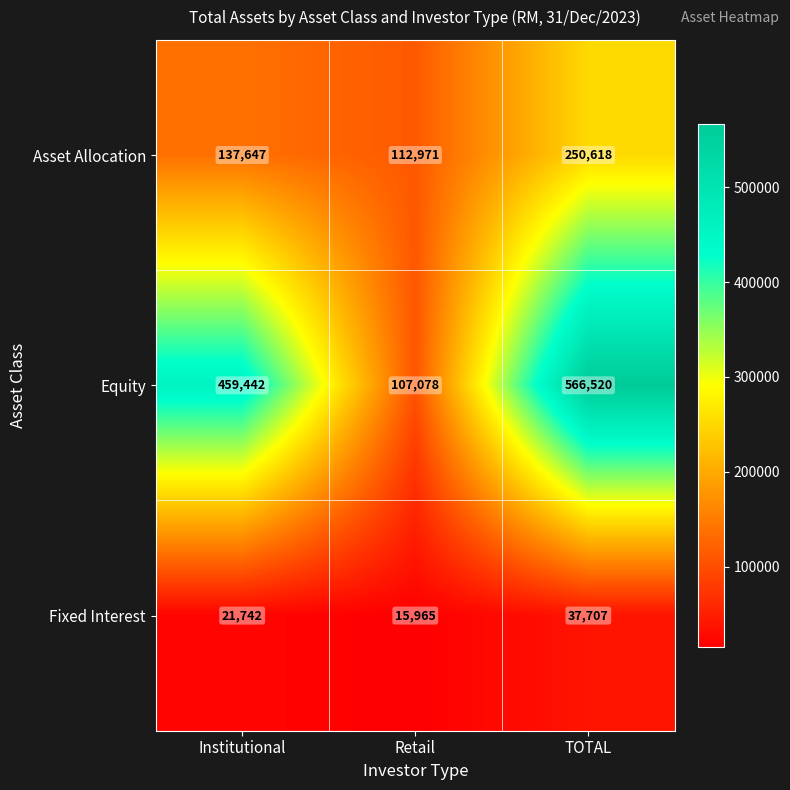

What is the sum of all Asset Allocation values?

501236